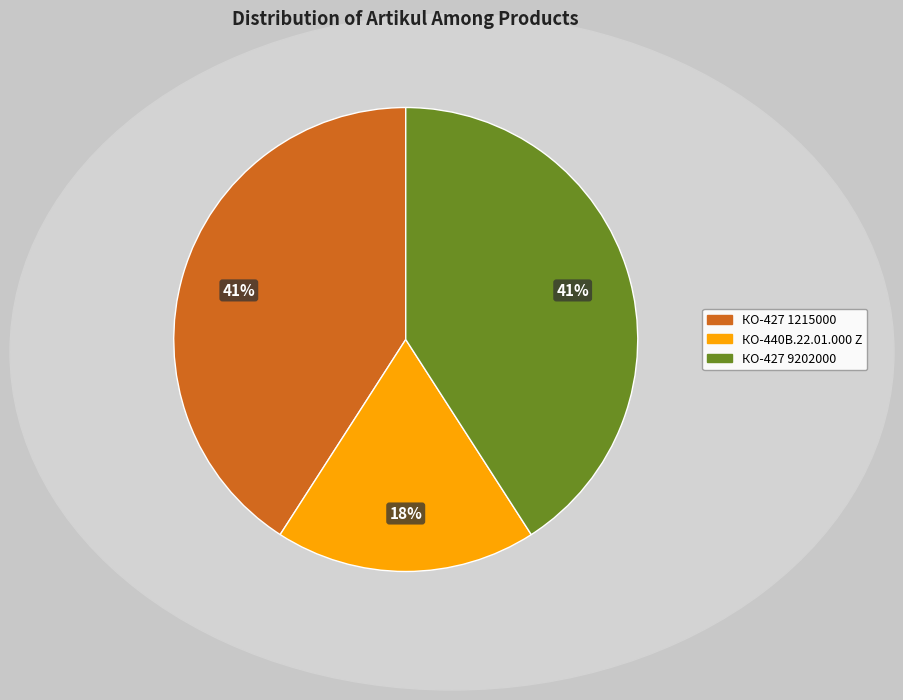

True or false: КО-427 1215000 accounts for 41% of the total.

True